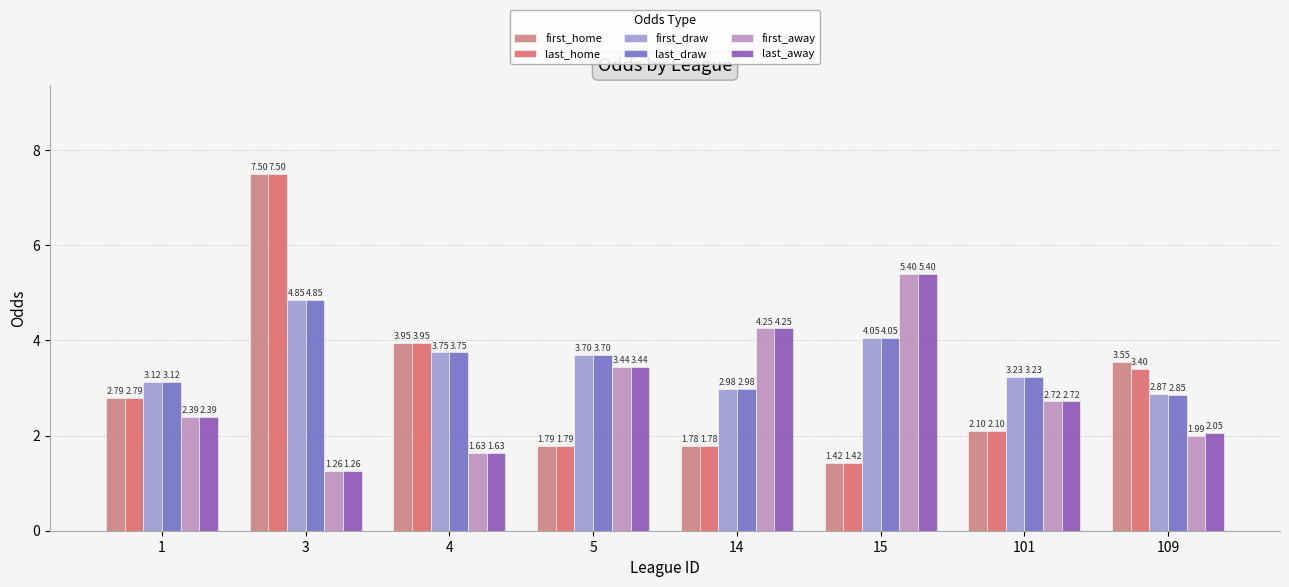

At which label does last_draw reach its minimum?

109